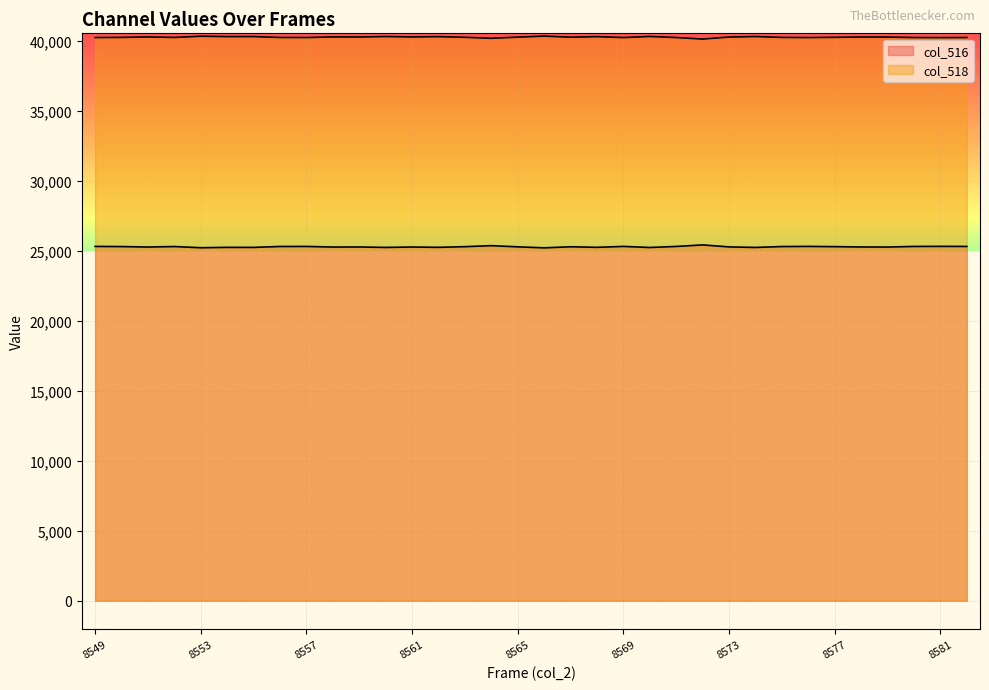

What is the sum of the col_518 values at 8567 and 8565?

80508